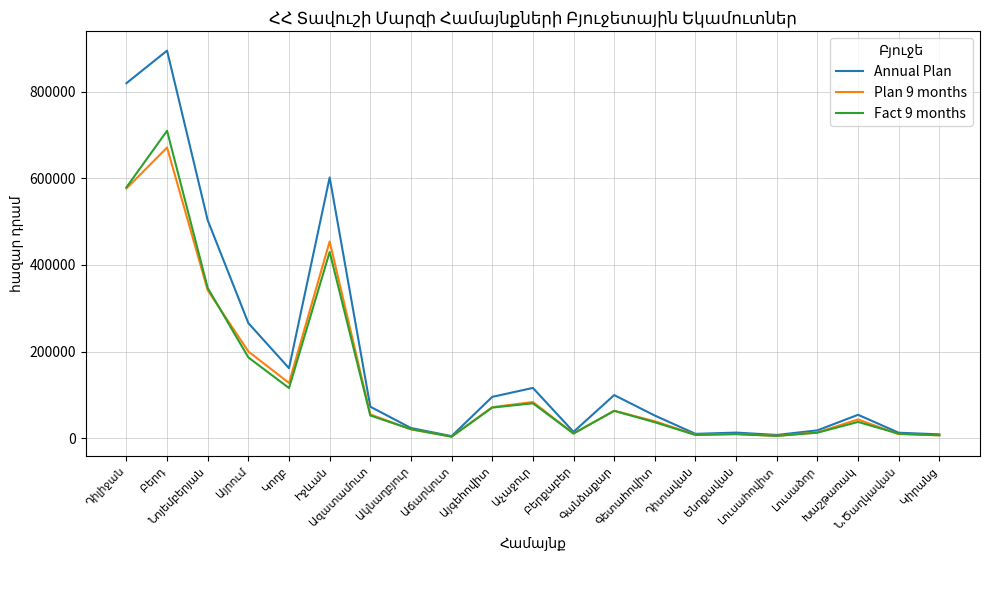

What is the highest value of the Plan 9 months series?

670773.8